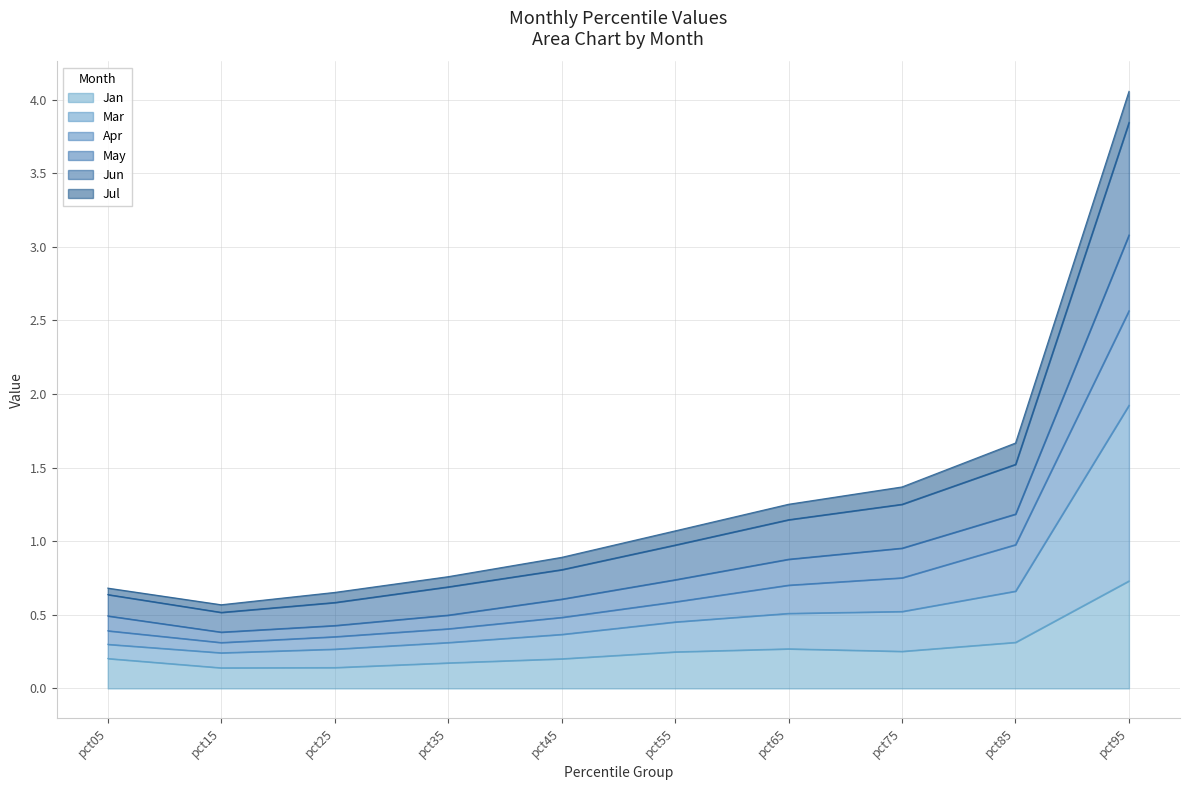

What is the total value across all series at pct55?

1.1